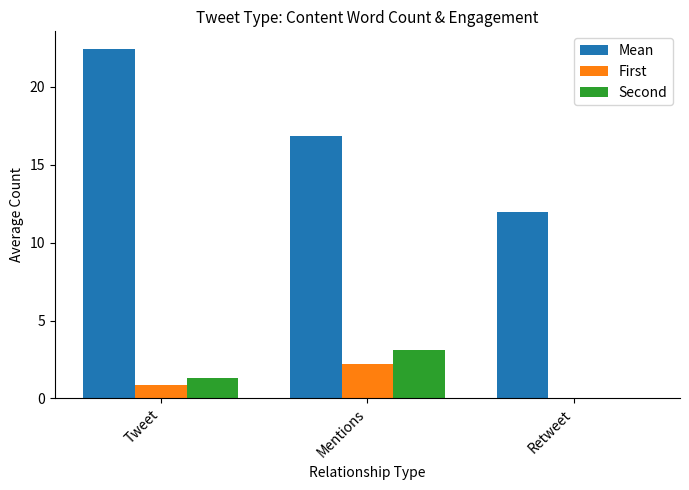

What is the maximum value for First?

2.2